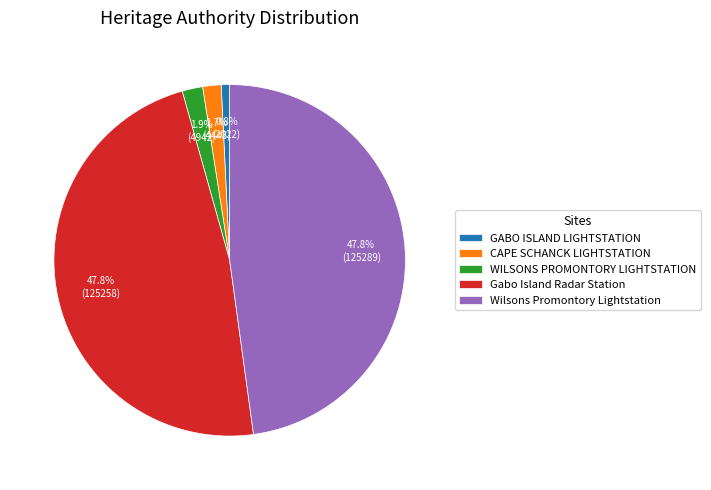

Between Gabo Island Radar Station and GABO ISLAND LIGHTSTATION, which is larger?

Gabo Island Radar Station